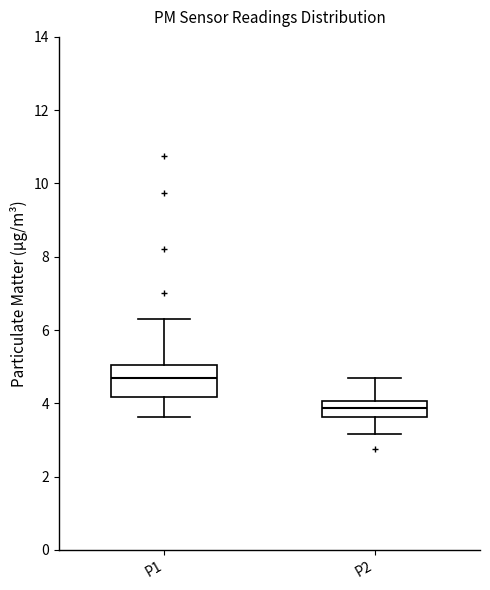

Which box has the lowest median line?

P2